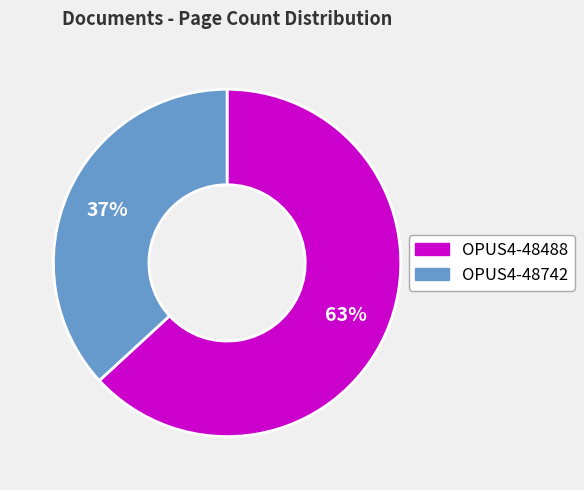

To the nearest percent, what portion does OPUS4-48742 represent?

37%